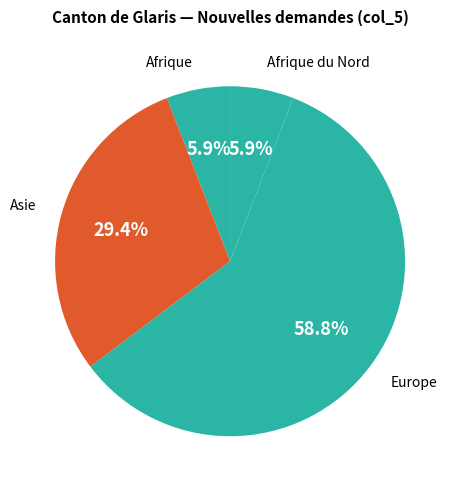

Which category accounts for the majority?

Europe